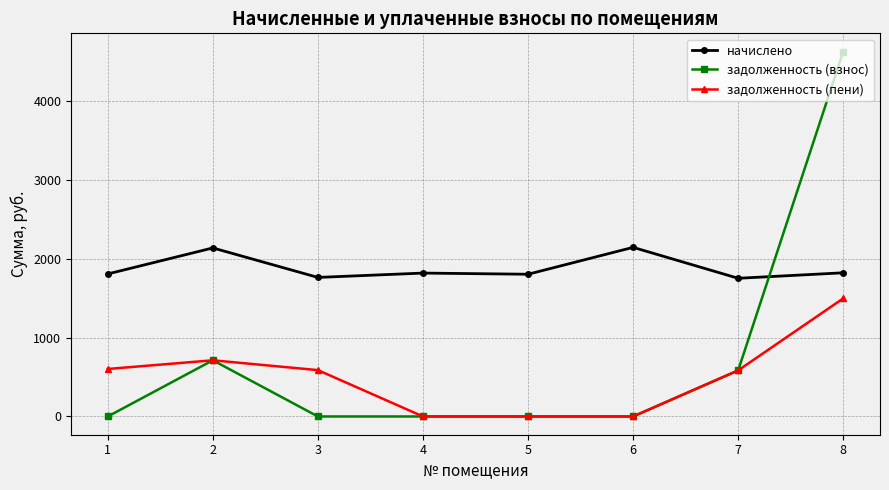

True or false: задолженность (пени) has more than 0 points higher than both neighbors.

True